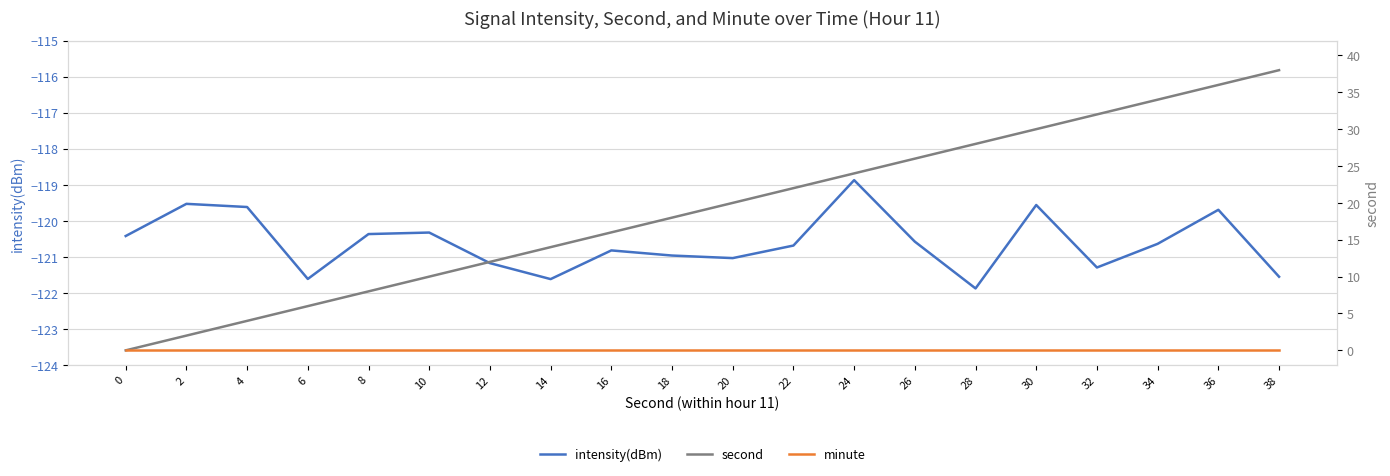

Reading right to left, extract all data points from this chart.

intensity(dBm): 38=-121.5	36=-119.7	34=-120.6	32=-121.3	30=-119.6	28=-121.9	26=-120.6	24=-118.9	22=-120.7	20=-121.0	18=-121.0	16=-120.8	14=-121.6	12=-121.2	10=-120.3	8=-120.4	6=-121.6	4=-119.6	2=-119.5	0=-120.4
minute (scaled): 38=-361.5	36=-359.7	34=-360.6	32=-361.3	30=-359.6	28=-361.9	26=-360.6	24=-358.9	22=-360.7	20=-361.0	18=-361.0	16=-360.8	14=-361.6	12=-361.2	10=-360.3	8=-360.4	6=-361.6	4=-359.6	2=-359.5	0=-360.4
second: 38=38.0	36=36.0	34=34.0	32=32.0	30=30.0	28=28.0	26=26.0	24=24.0	22=22.0	20=20.0	18=18.0	16=16.0	14=14.0	12=12.0	10=10.0	8=8.0	6=6.0	4=4.0	2=2.0	0=0.0
minute: 38=0.0	36=0.0	34=0.0	32=0.0	30=0.0	28=0.0	26=0.0	24=0.0	22=0.0	20=0.0	18=0.0	16=0.0	14=0.0	12=0.0	10=0.0	8=0.0	6=0.0	4=0.0	2=0.0	0=0.0